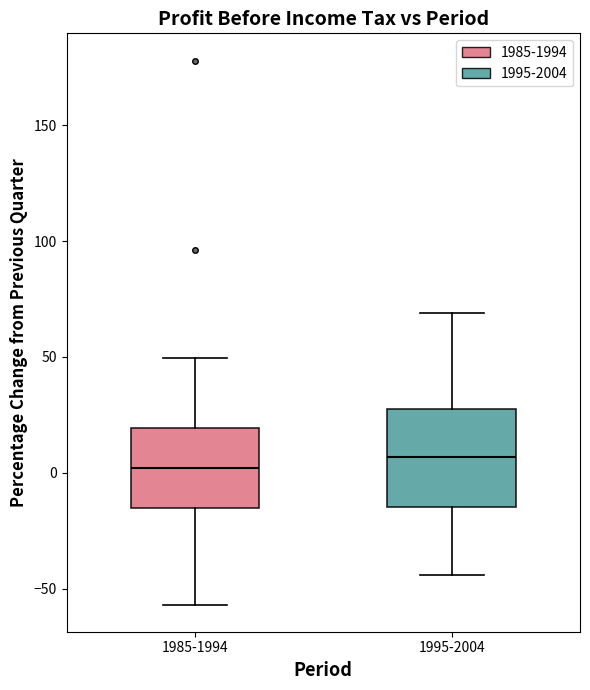

Reading left to right, read every box against the y-axis: the position of its median line, the range the box covers, and the ends of its whiskers. The values are not printed on the chart, so give them approximately, as read against the axis.

1985-1994: median 0, box -15 to 20, whiskers -55 to 50
1995-2004: median 5, box -15 to 30, whiskers -45 to 70